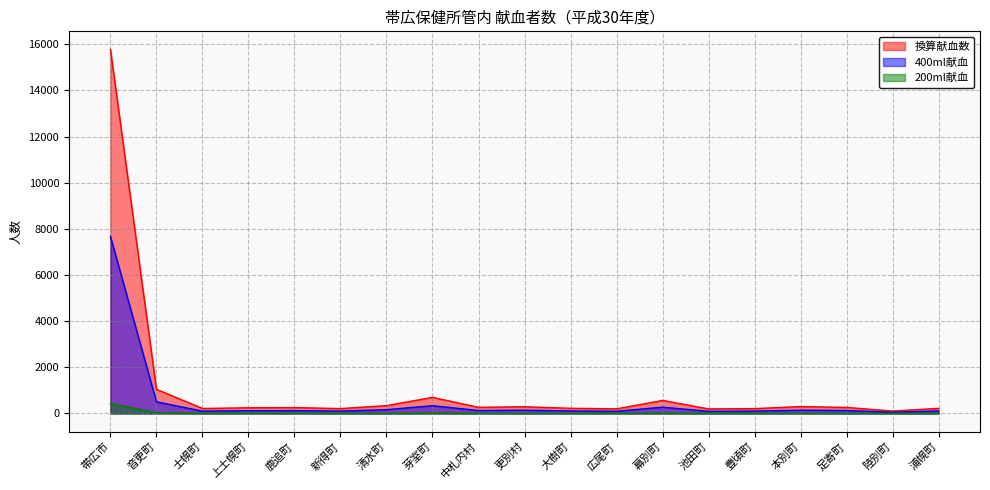

Where is the first local minimum for 400ml献血?

士幌町